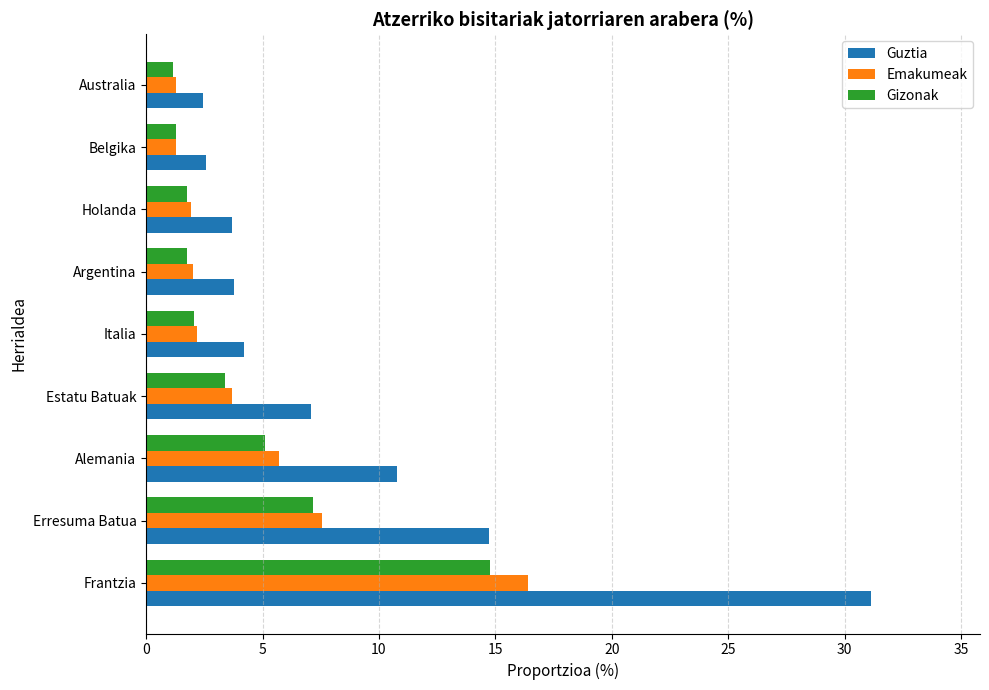

What is the average value of the Guztia series?

8.9